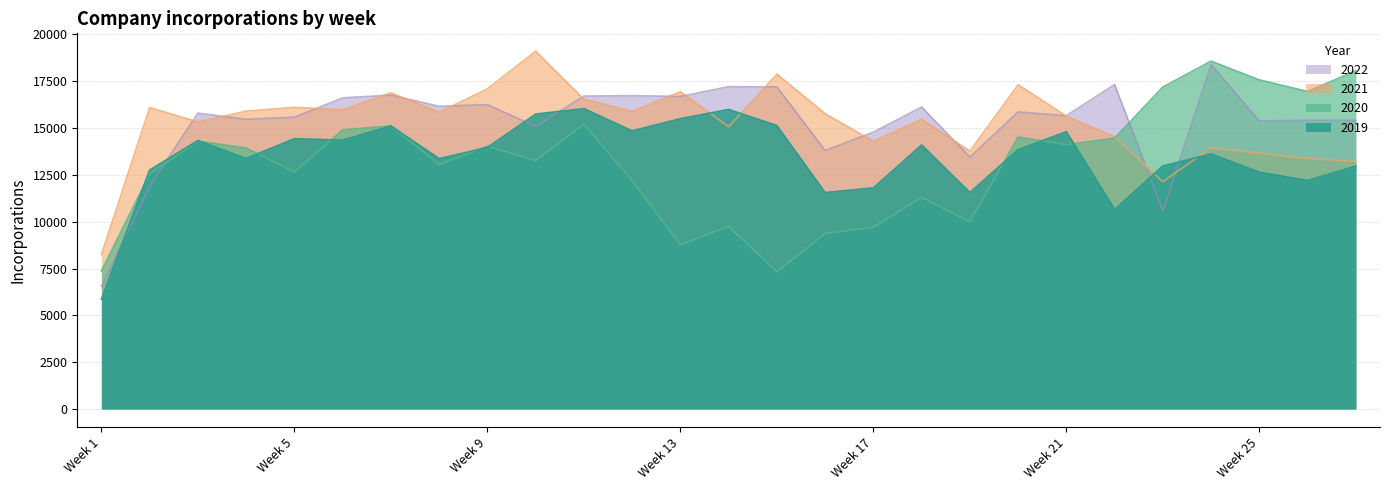

What is the sum of the 2021 values at Week 9 and Week 2?

33193